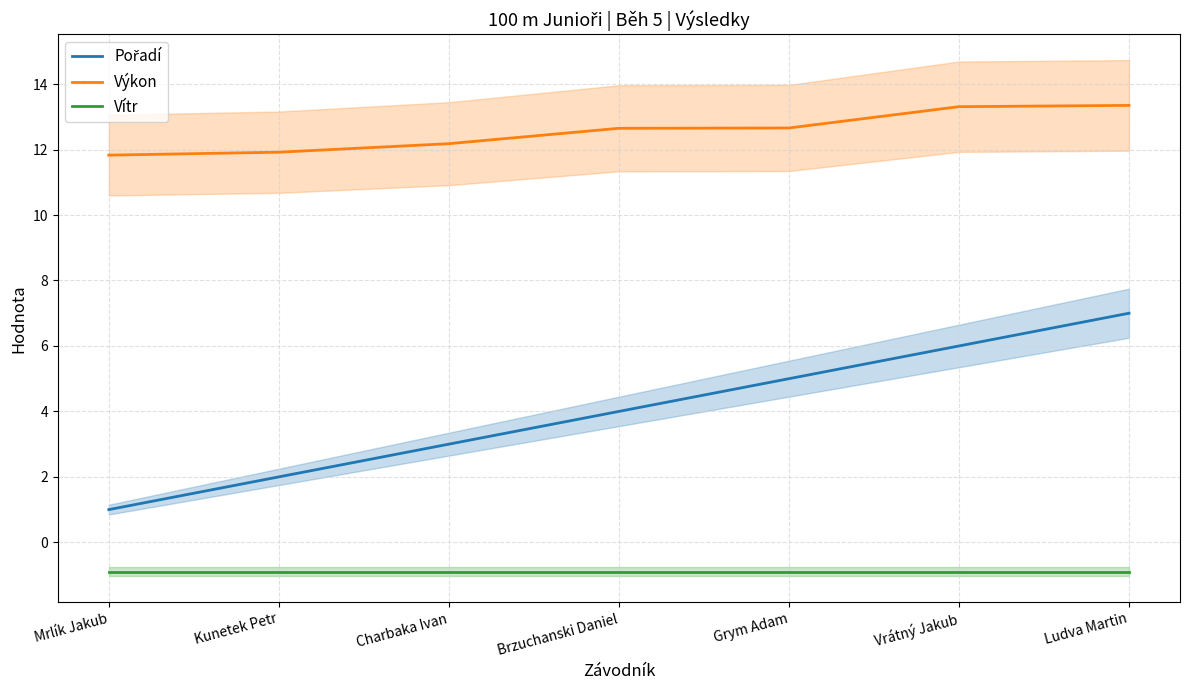

True or false: Vítr and Výkon intersect in this chart.

False